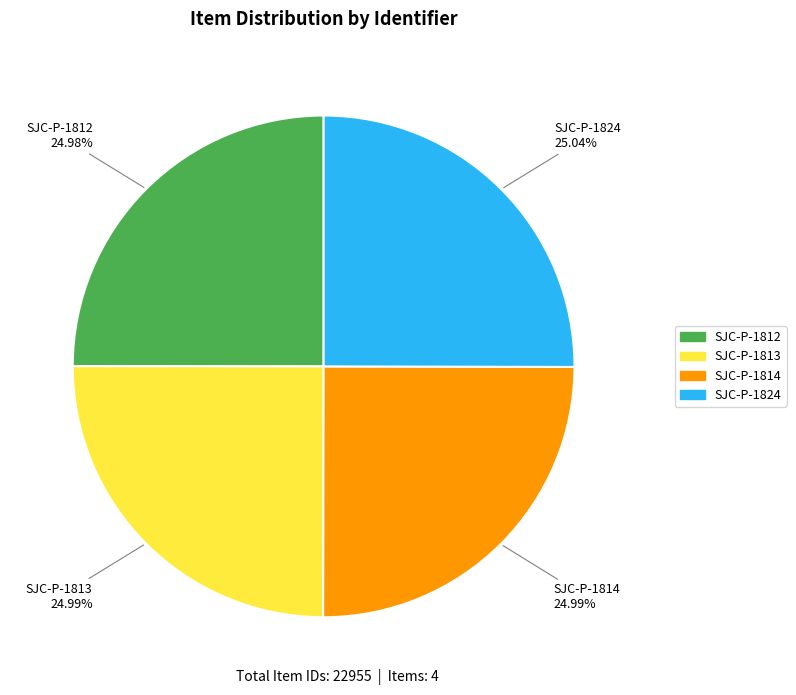

What is the ratio of the value at SJC-P-1813 to the value at SJC-P-1812?

1.0